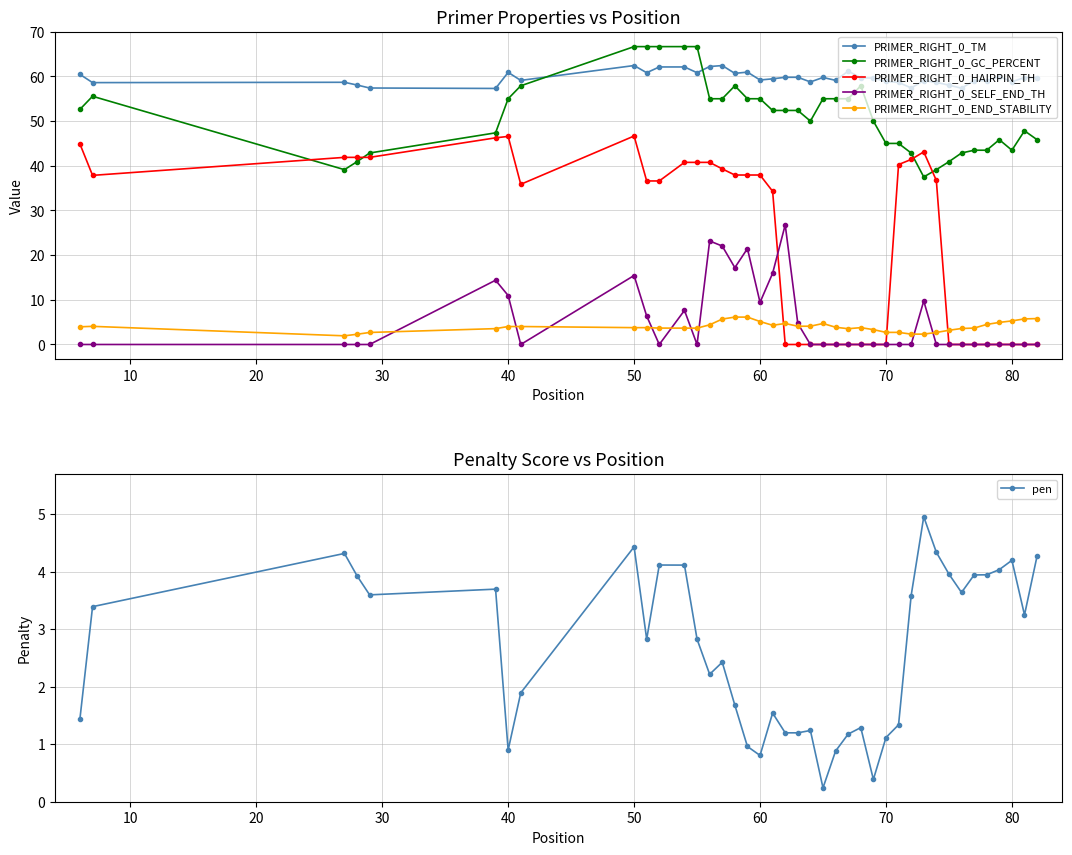

The PRIMER_RIGHT_0_END_STABILITY series shows 3.8 at 50. True or false?

True